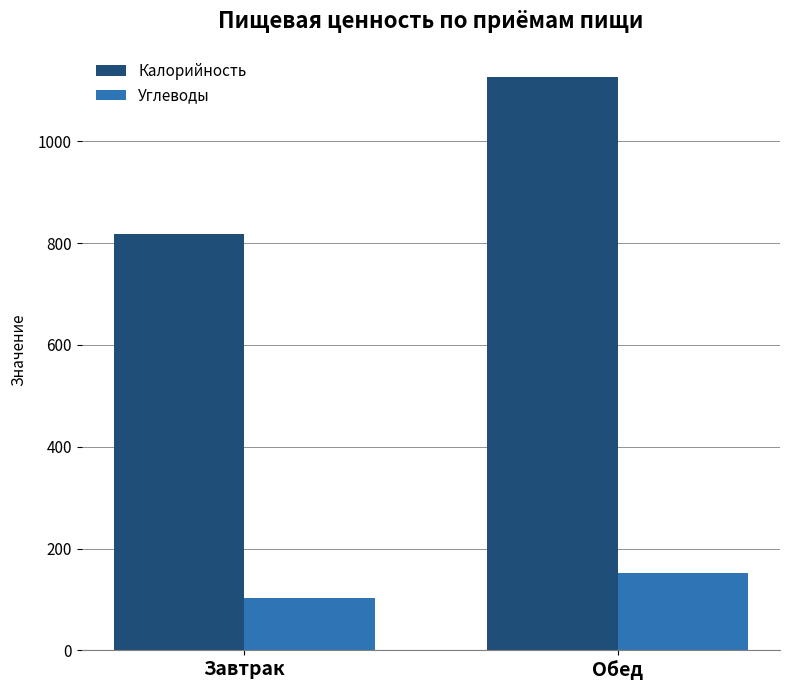

Reading left to right, transcribe all the data shown in this chart.

Калорийность: Завтрак=818.4	Обед=1125.3
Углеводы: Завтрак=102.1	Обед=151.9